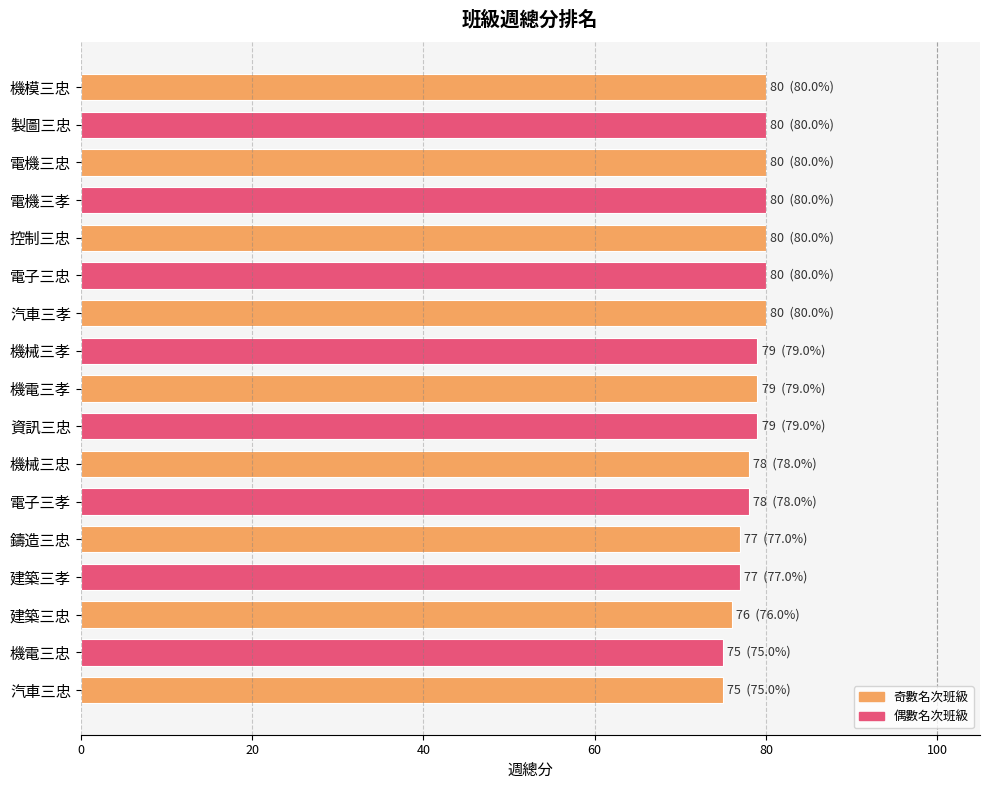

True or false: the data shows 79 at 機電三孝.

True